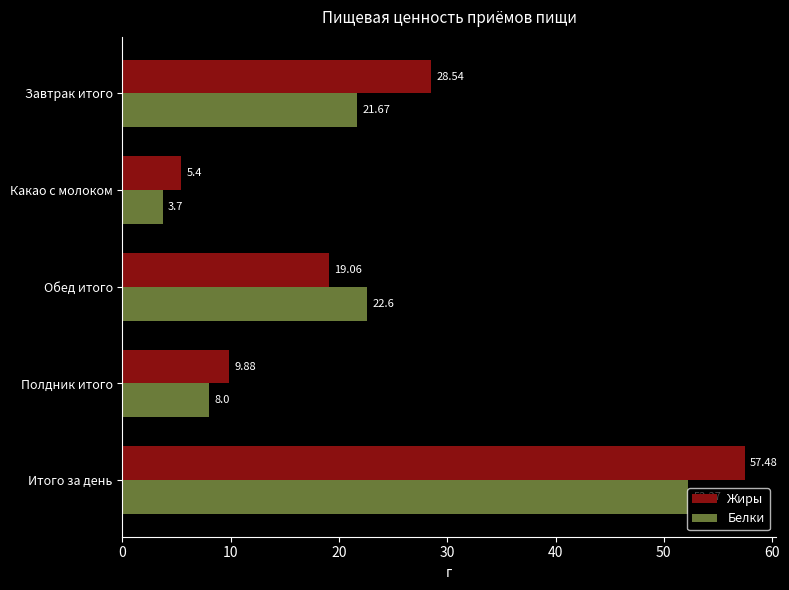

At which label is Белки closest to 27?

Обед итого